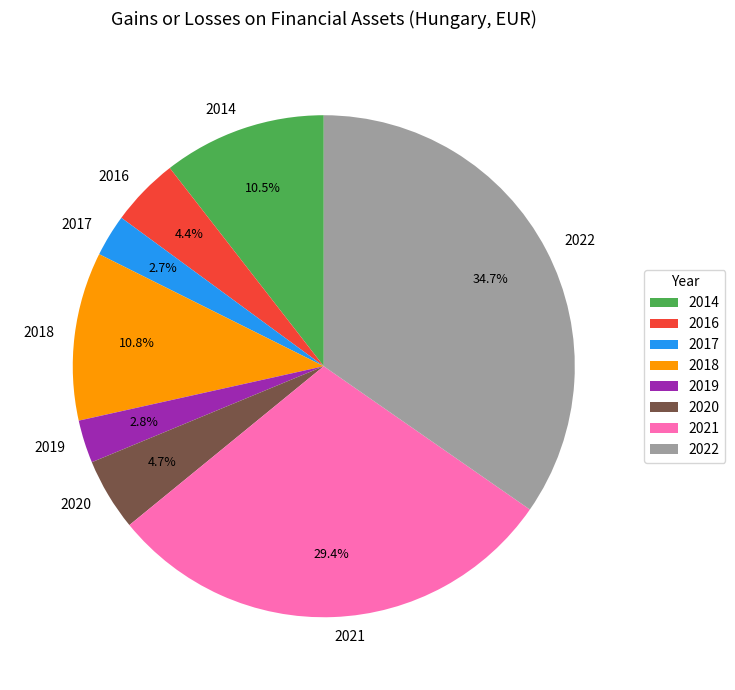

Does 2022 represent more than half of the total?

No